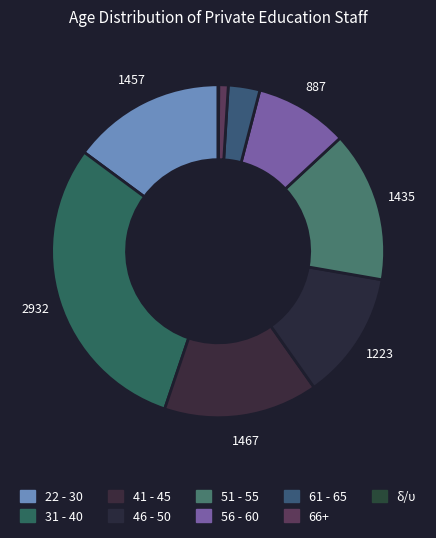

To the nearest percent, what percentage of the pie is 66+?

1%